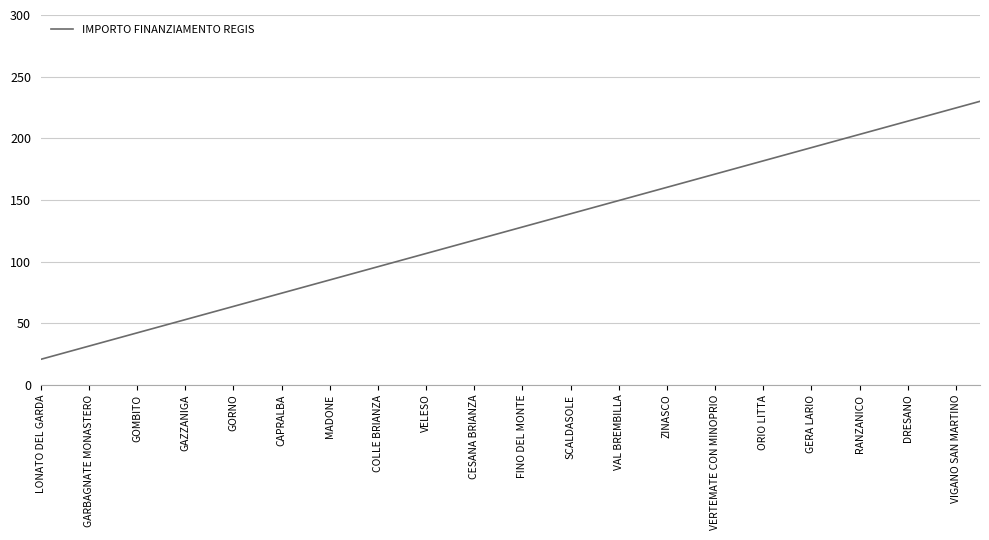

What is the difference between the maximum and minimum values?

209.3